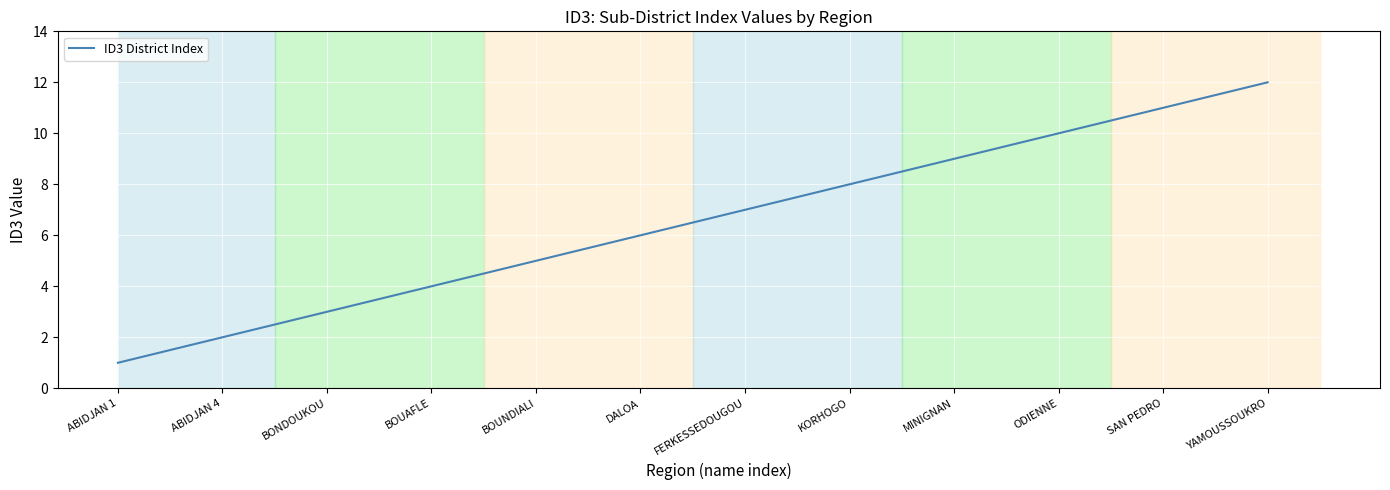

True or false: there are more than 2 points higher than both neighbors.

False